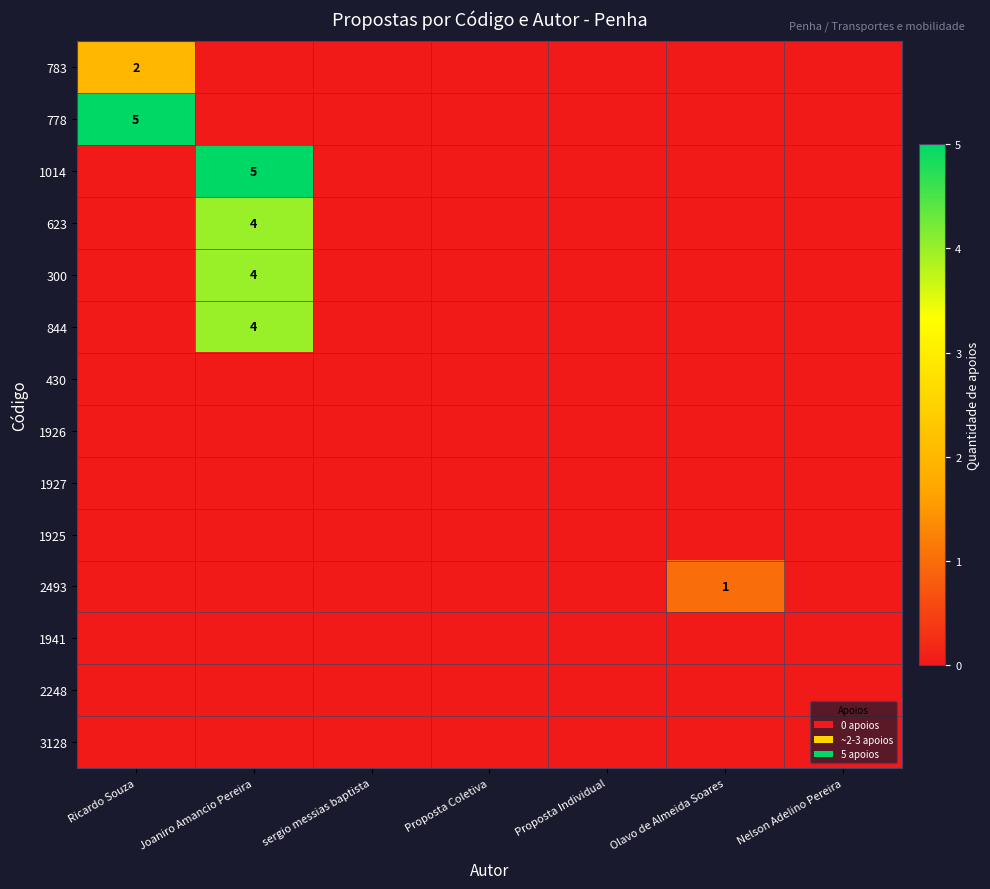

Rank the series by their maximum value, from highest to lowest.

778, 1014, 623, 300, 844, 783, 2493, 430, 1926, 1927, 1925, 1941, 2248, 3128